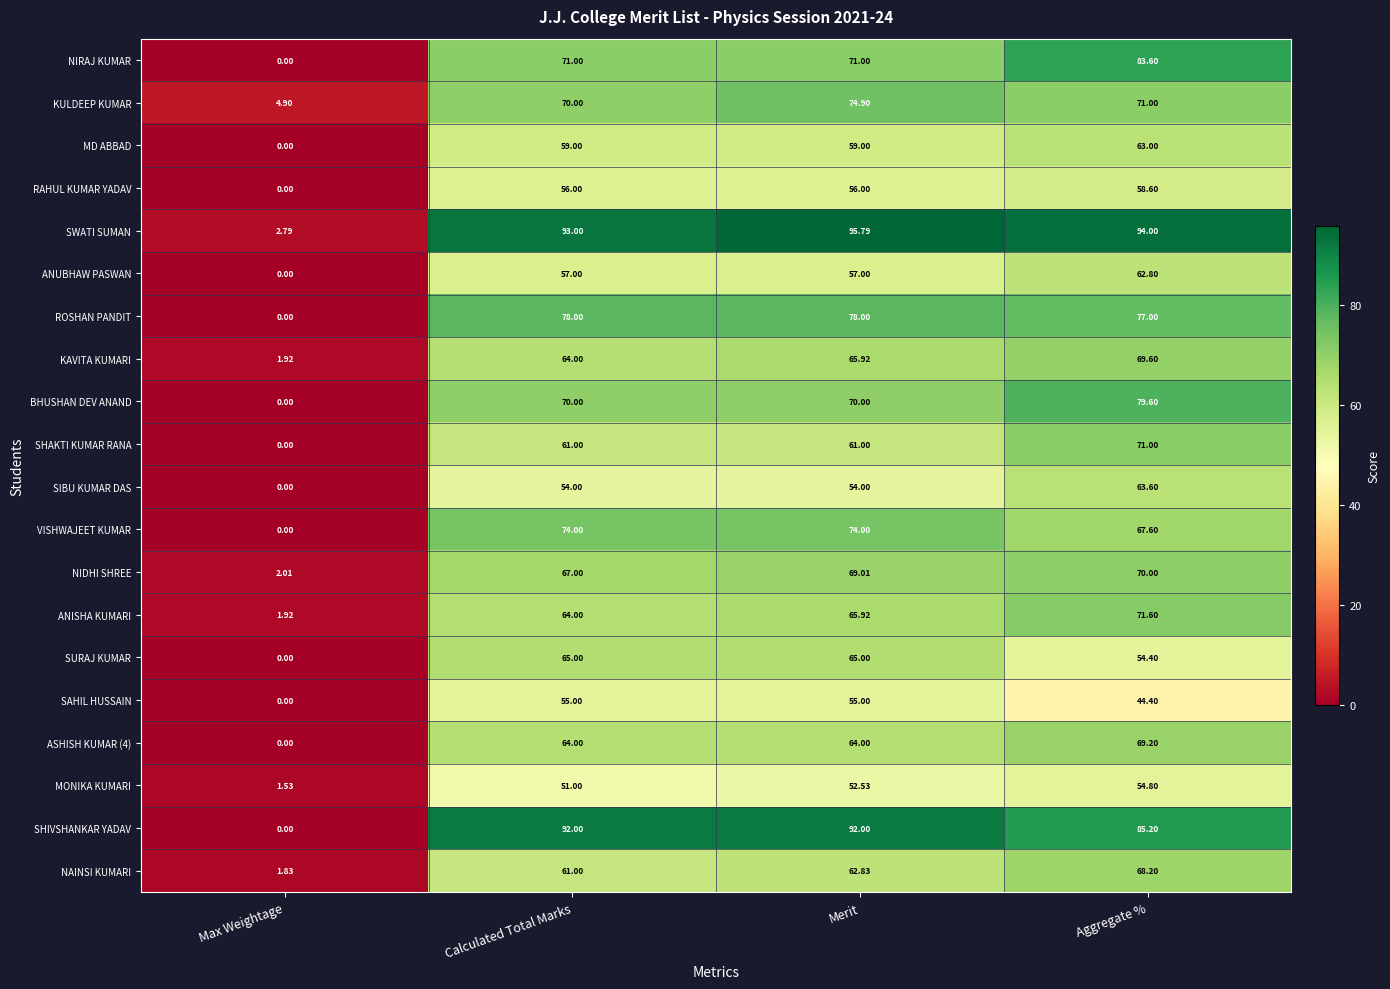

Which series has the largest range (max minus min)?

SWATI SUMAN